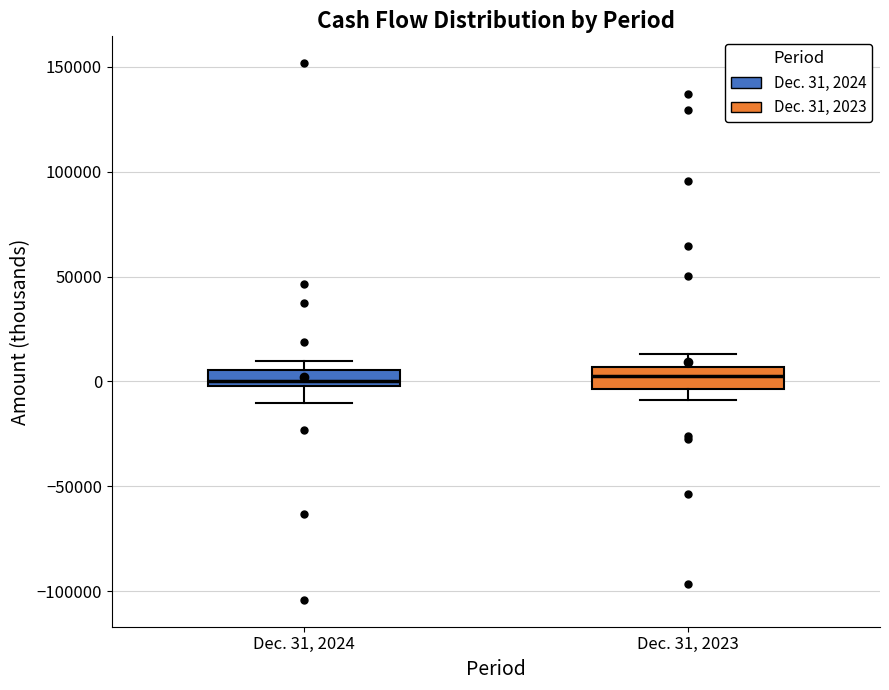

Reading left to right, read every box against the y-axis: the position of its median line, the range the box covers, and the ends of its whiskers. The values are not printed on the chart, so give them approximately, as read against the axis.

Dec. 31, 2024: median 0 (just above the box's lower edge), box 0 to 5000, whiskers -10000 to 10000
Dec. 31, 2023: median 5000 (inside the box), box -5000 to 5000, whiskers -10000 to 15000